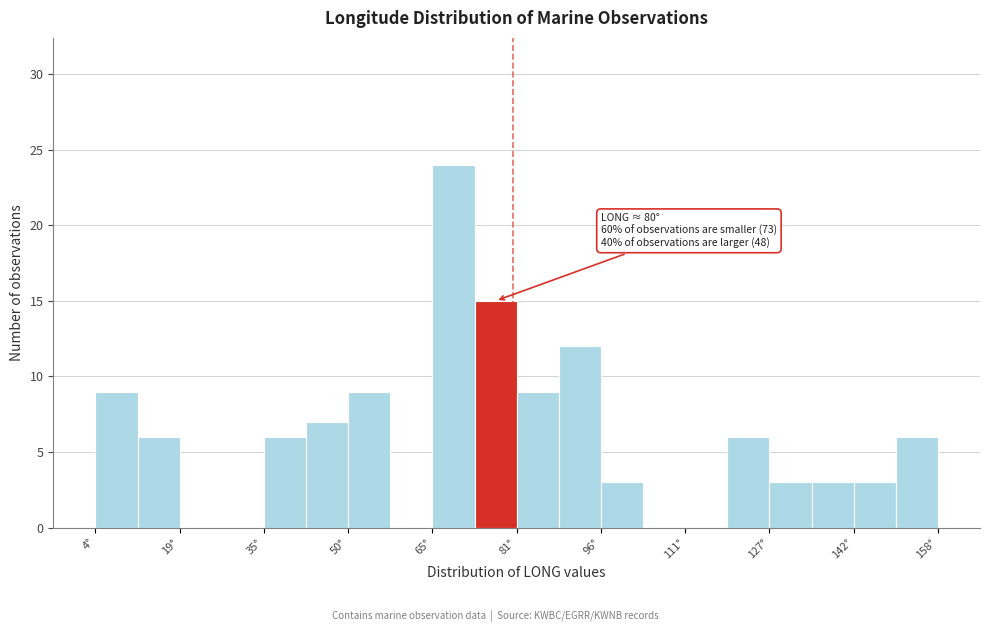

Around what value on the x-axis is the tallest bar? Give the approximate position of its centre, as read against the axis.

70